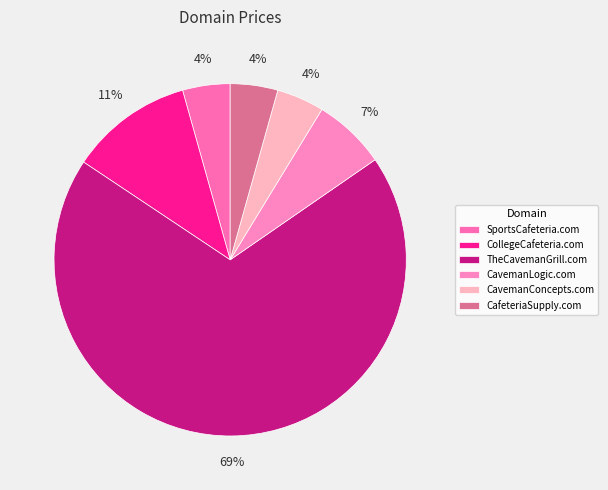

Is there a majority slice in this chart?

Yes